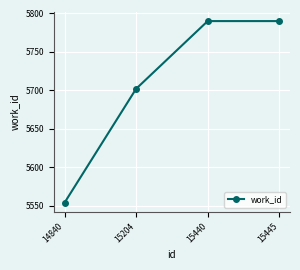

True or false: the data has more than 1 interior local peaks.

False